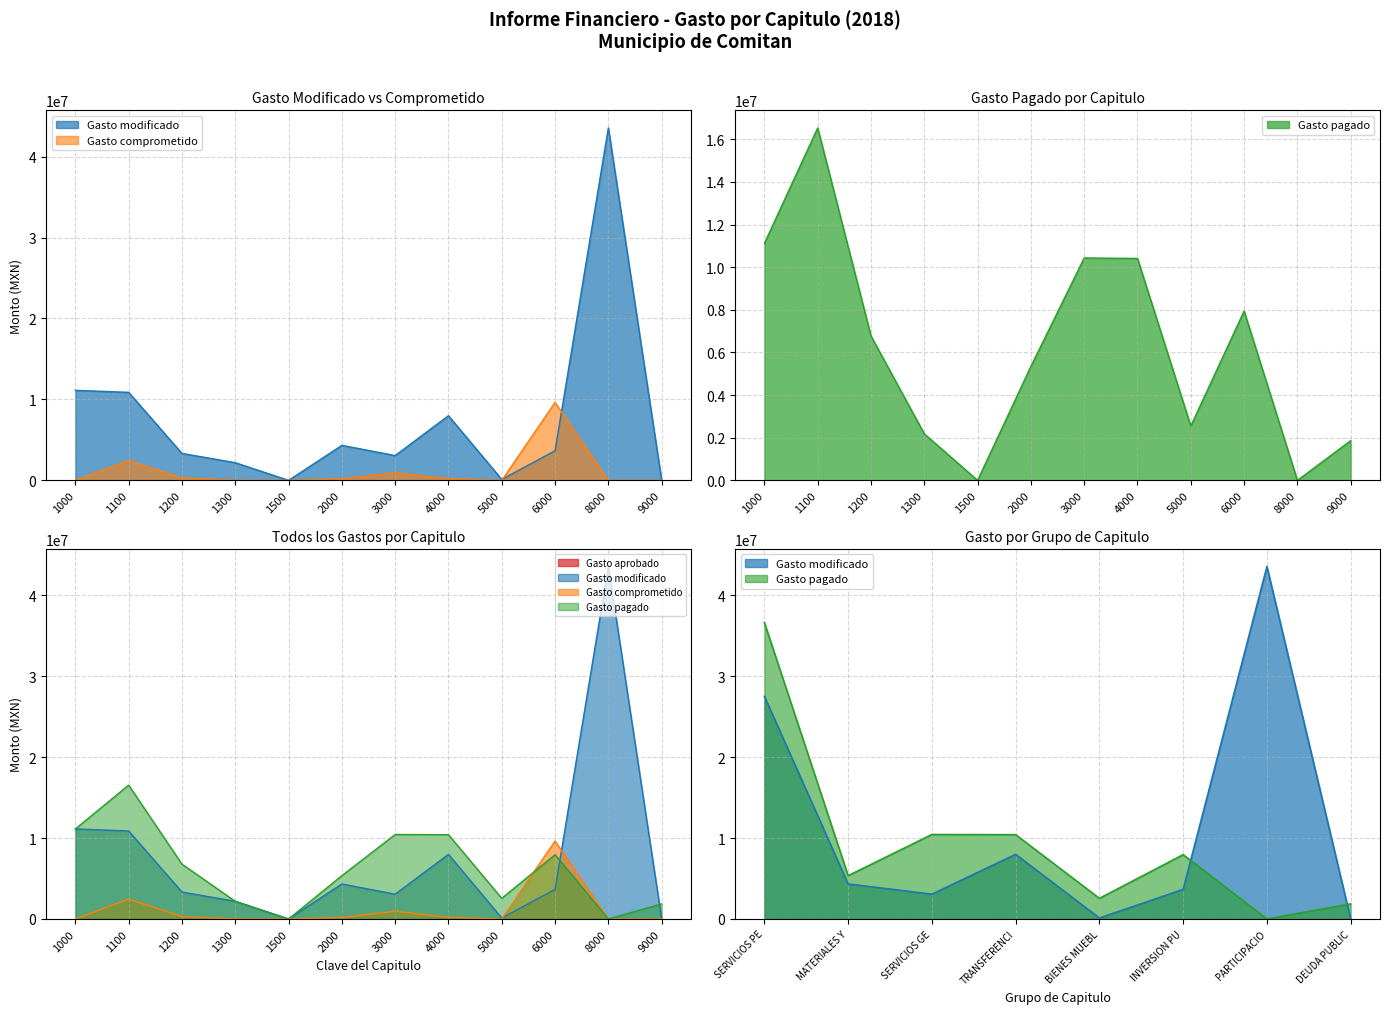

Is the value of Gasto modificado at 1500 greater than the value of Gasto comprometido at 8000?

No